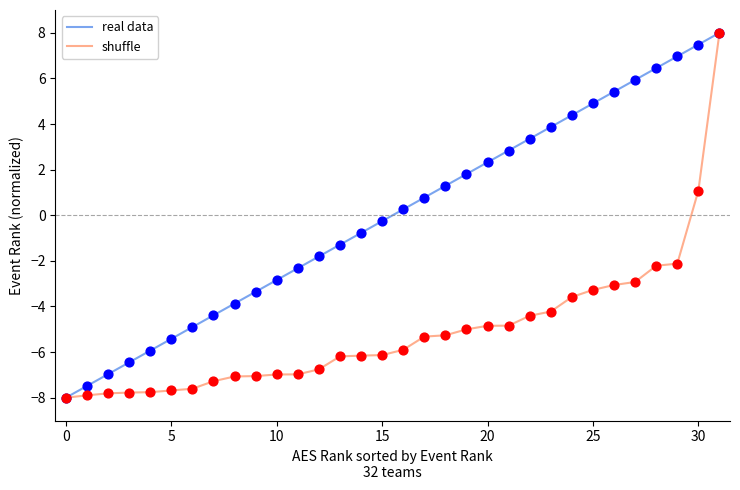

Which series has the largest total across all categories?

real data